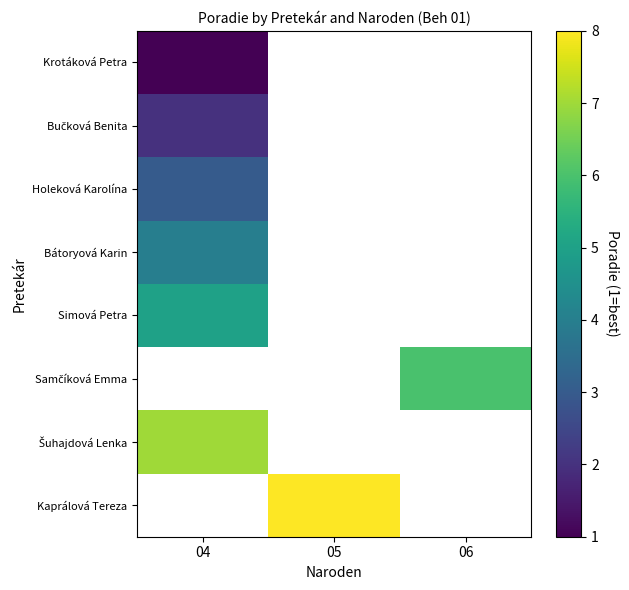

What is the approximate value of Šuhajdová Lenka at 04?

7.0